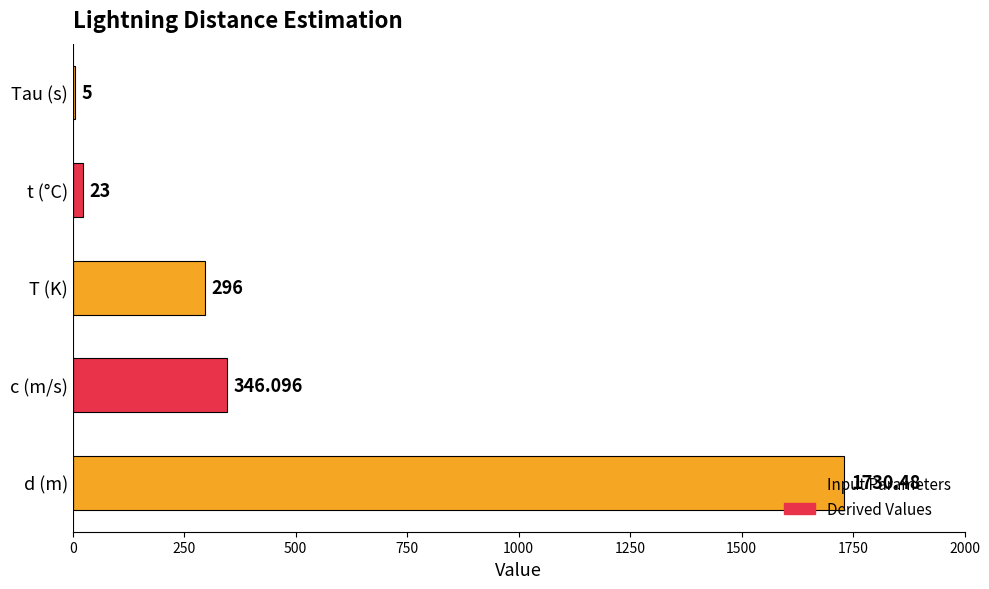

Which category has the highest value across all series?

d (m)